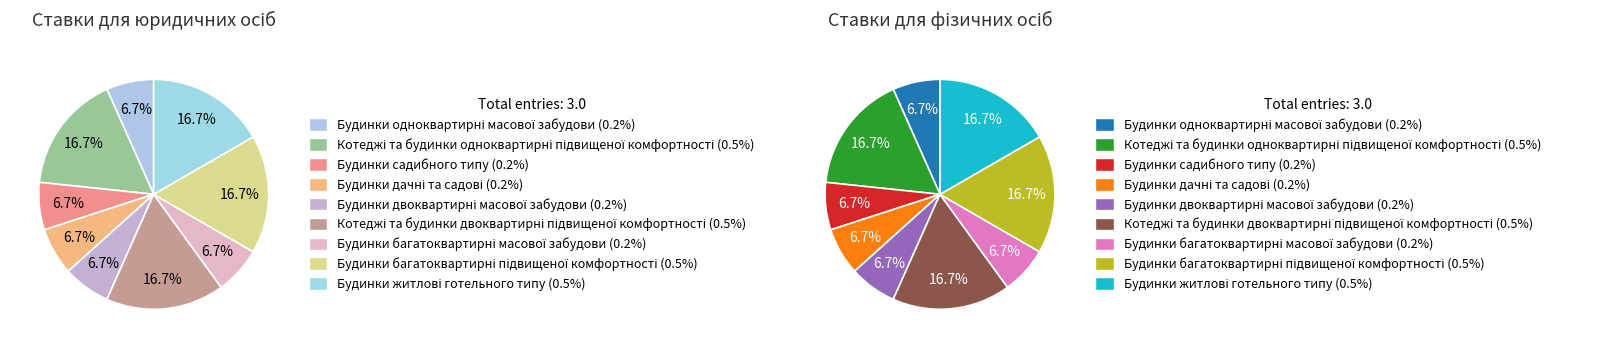

What is the smallest slice in the pie chart?

Будинки одноквартирні масової забудови